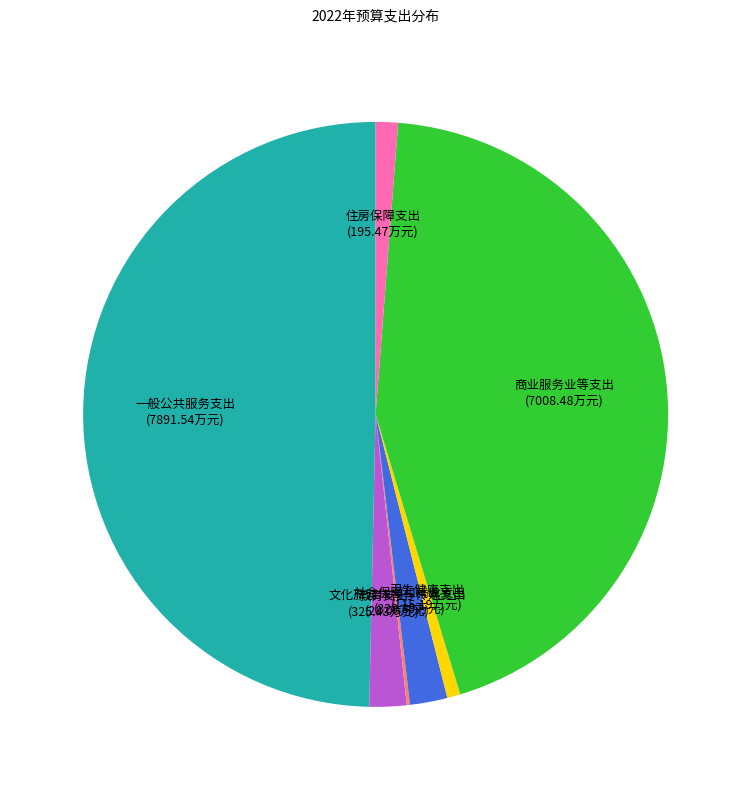

Does 教育支出 represent more than half of the total?

No